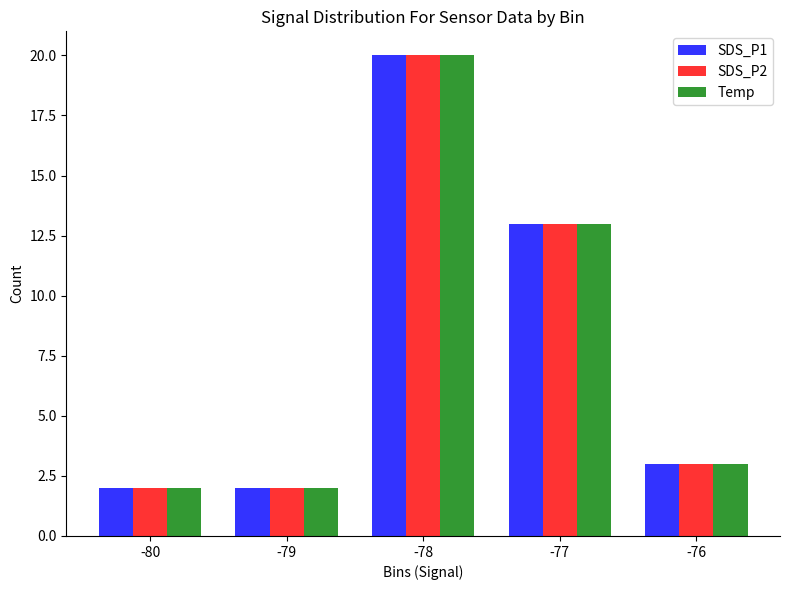

At which label is Temp closest to 11?

-77